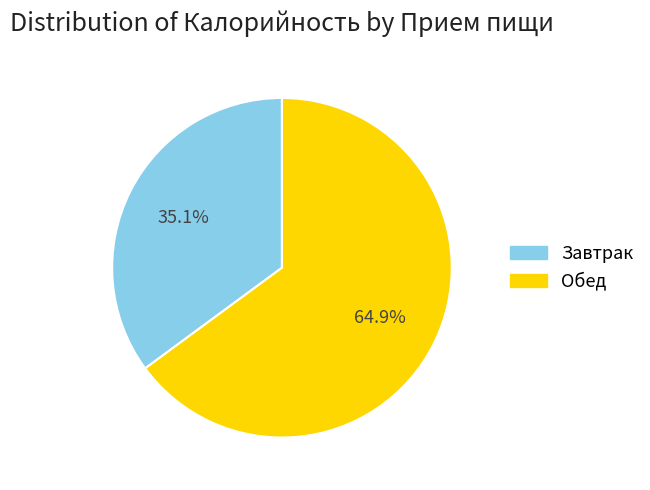

Approximately how many times larger is the value at Завтрак compared to Обед?

0.5